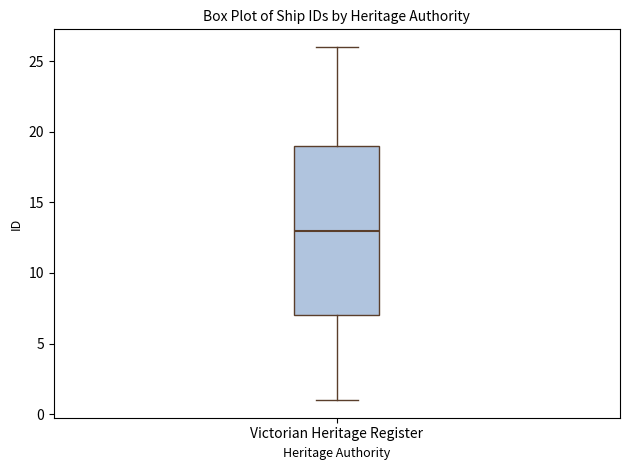

Where does the upper whisker of the box for Victorian Heritage Register end on the y-axis? The values are not printed on the chart, so give them approximately, as read against the axis.

26